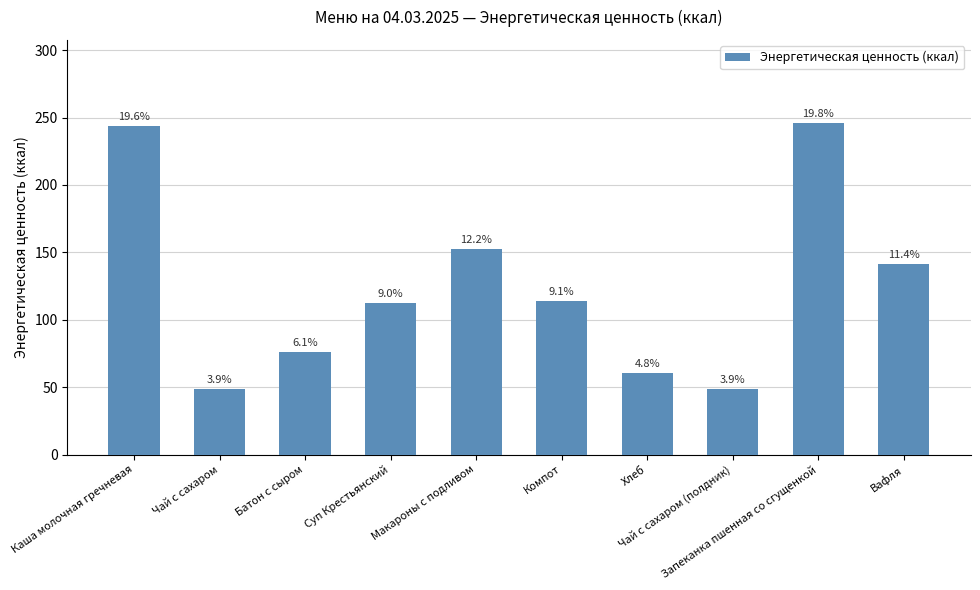

Are the bars horizontal?

No